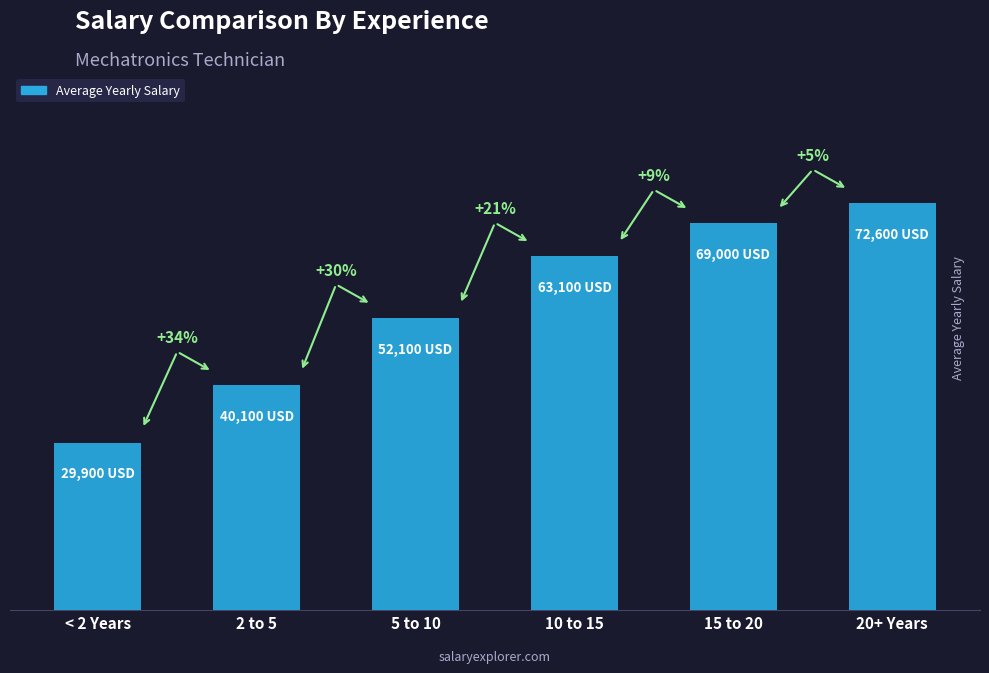

What is the maximum value shown in the chart?

72600